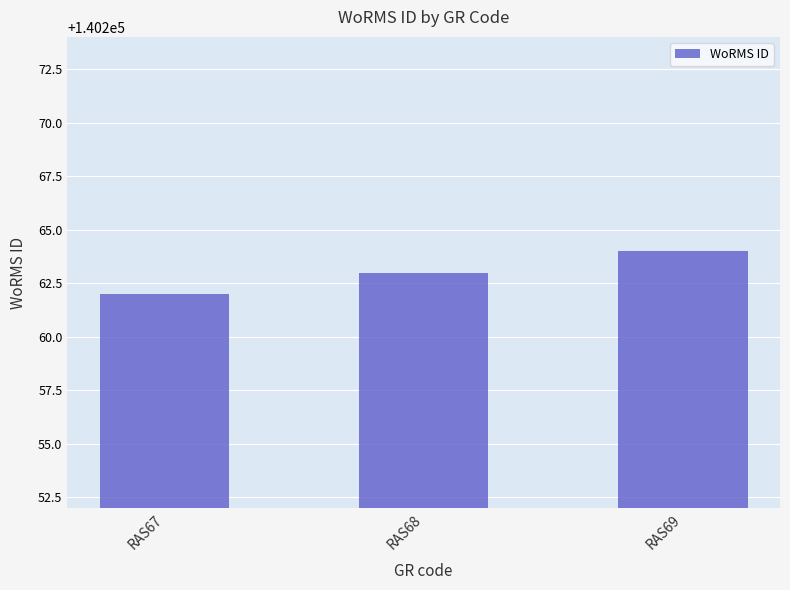

Approximately how many times larger is the value at RAS69 compared to RAS68?

1.0